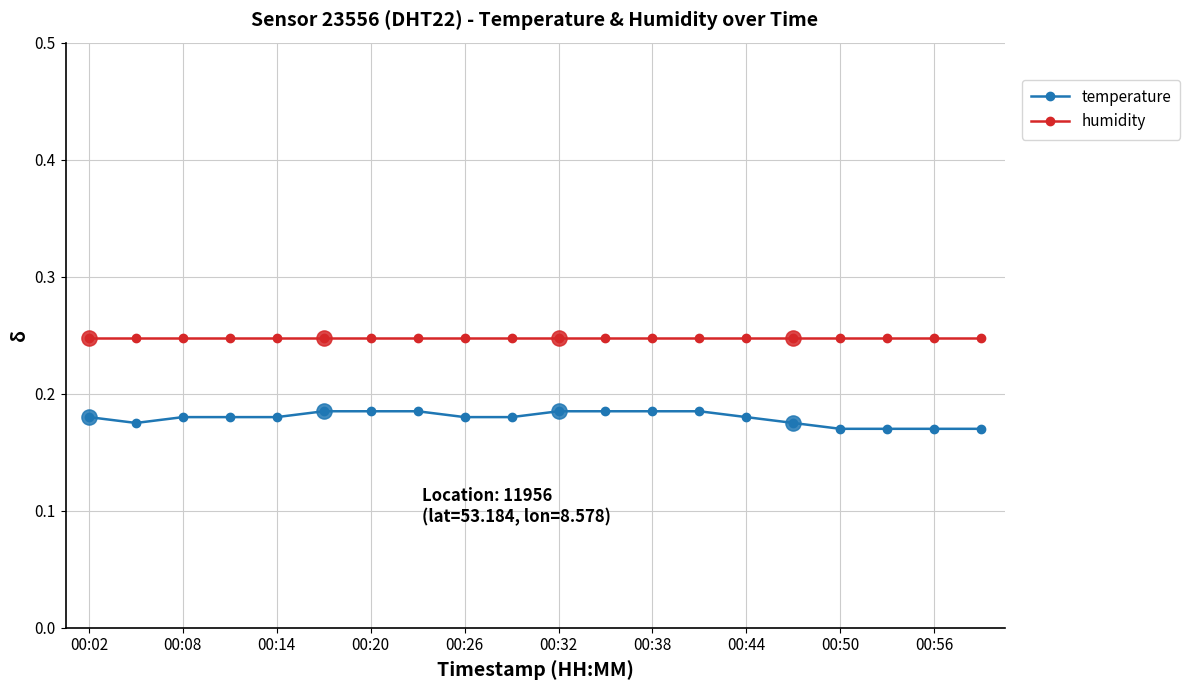

Which series has the largest total across all categories?

humidity